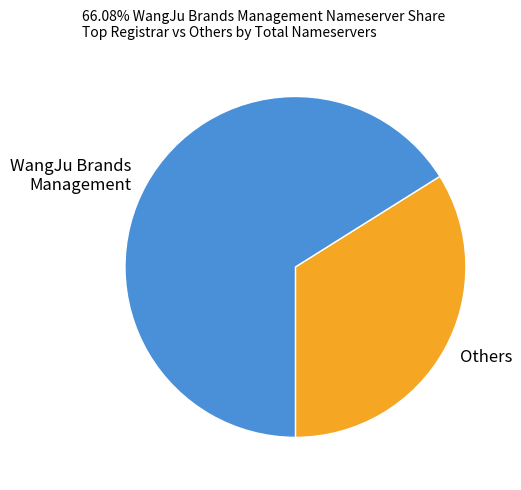

Rank the categories by value from lowest to highest.

Others, WangJu Brands Management